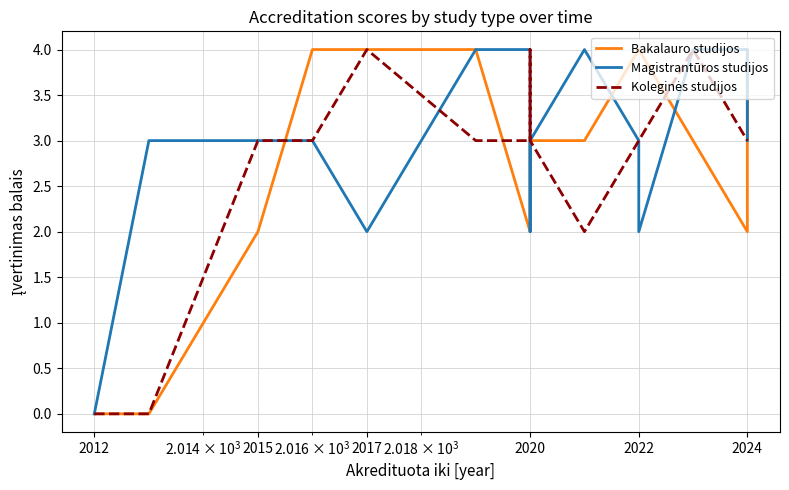

What are all the series names shown in the legend?

Bakalauro studijos, Magistrantūros studijos, Koleginės studijos